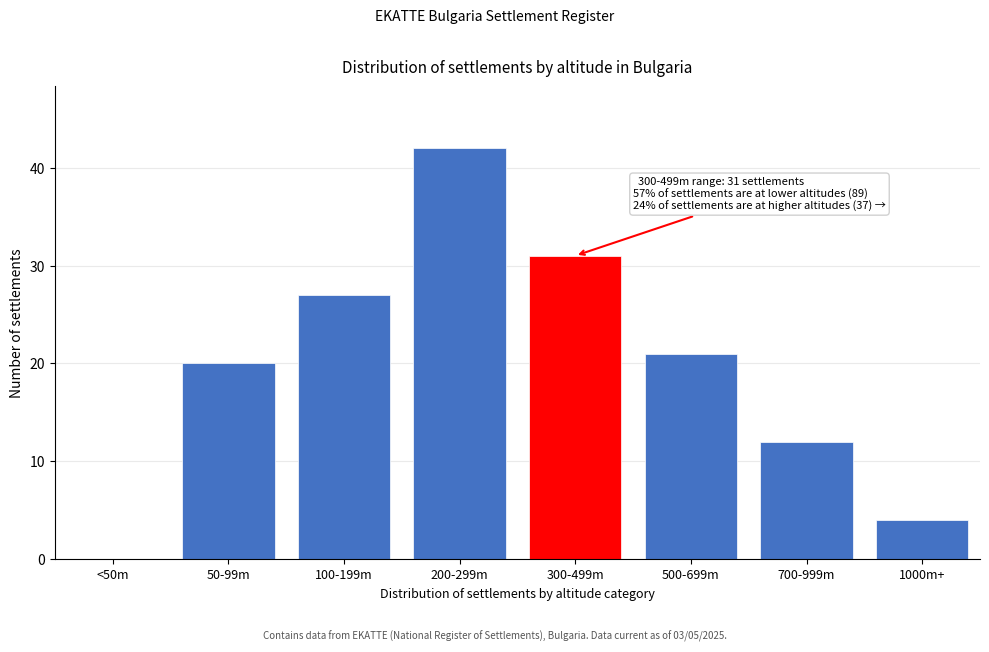

Reading right to left, extract all data points from this chart.

1000m+=4	700-999m=12	500-699m=21	300-499m=31	200-299m=42	100-199m=27	50-99m=20	<50m=0